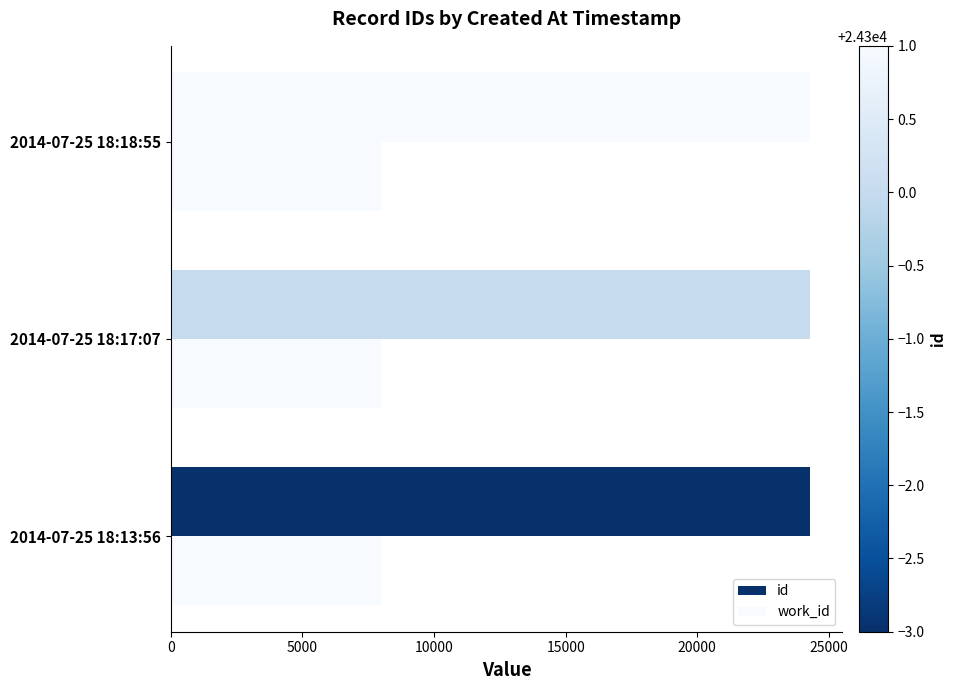

Which series has the widest spread of values?

id